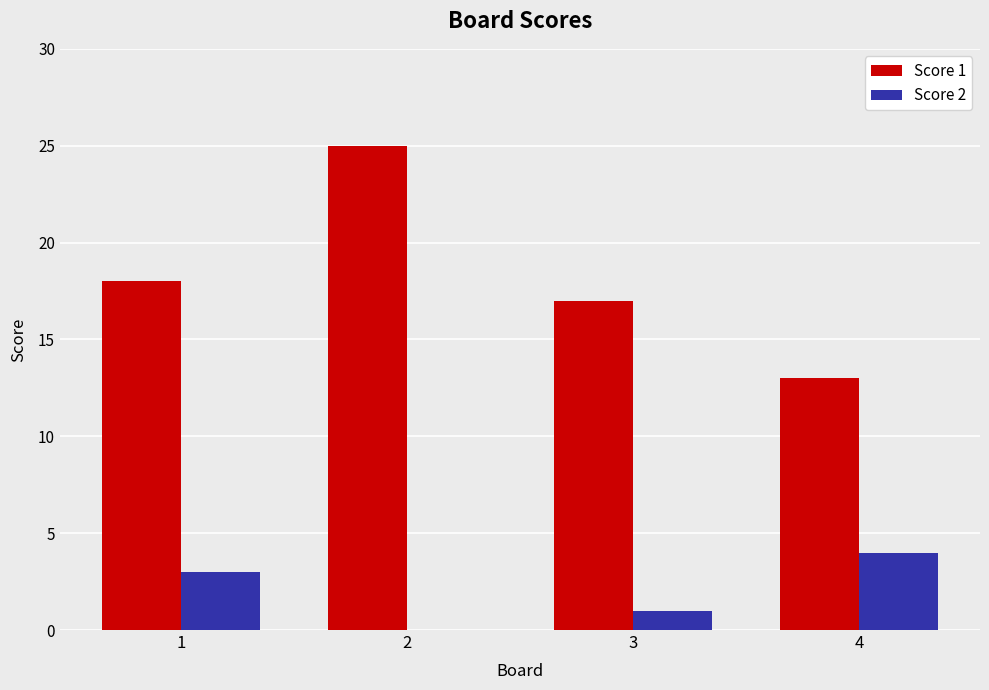

What is the greatest value displayed?

25